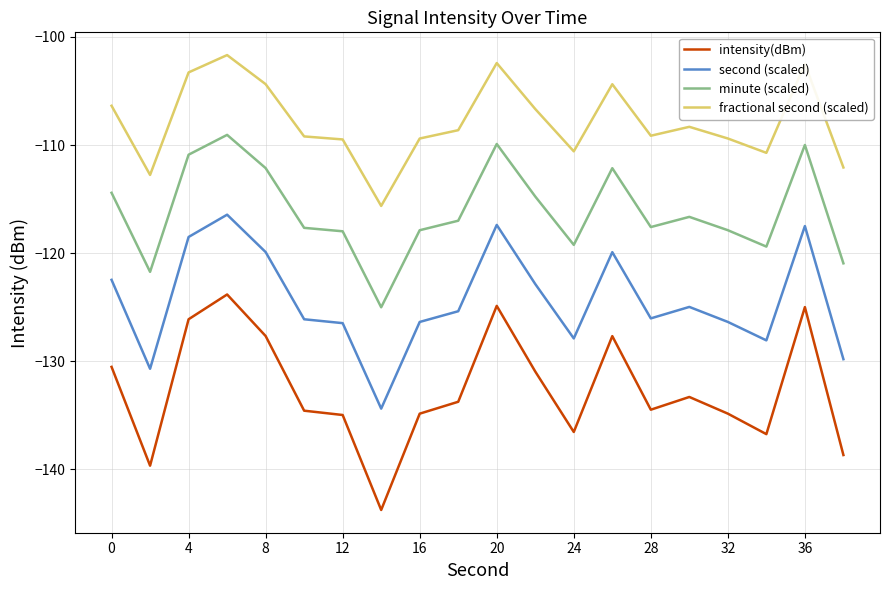

What is the difference between the maximum and minimum values in the minute (scaled) series?

15.9